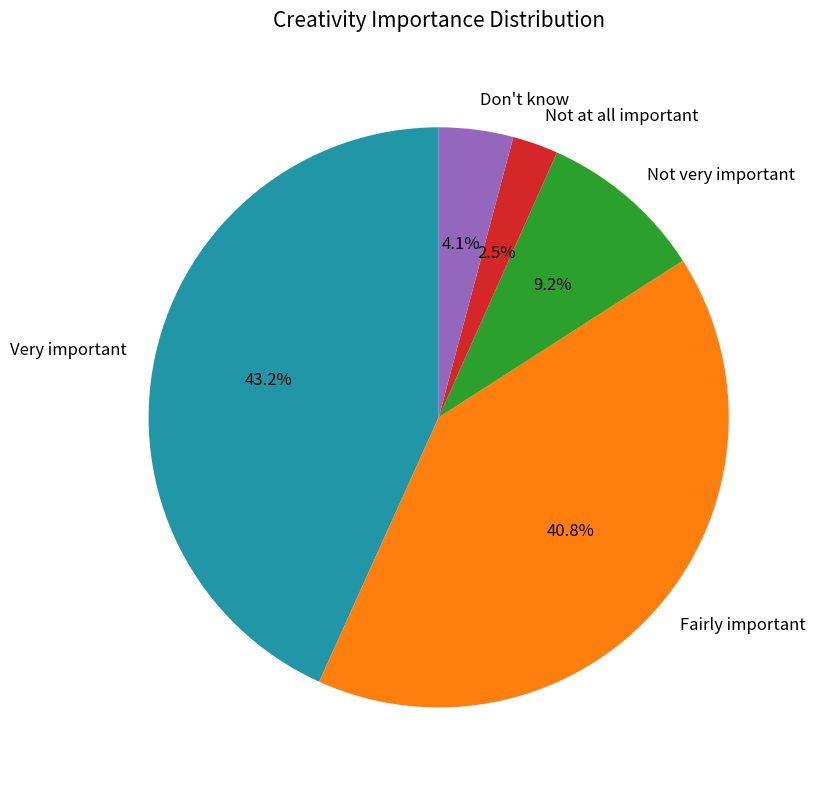

What percentage is the Very important slice, to the nearest percent?

43%